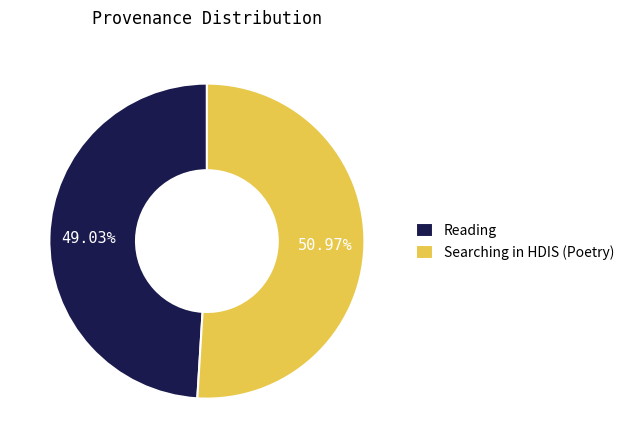

Which has a higher value, Reading or Searching in HDIS (Poetry)?

Searching in HDIS (Poetry)